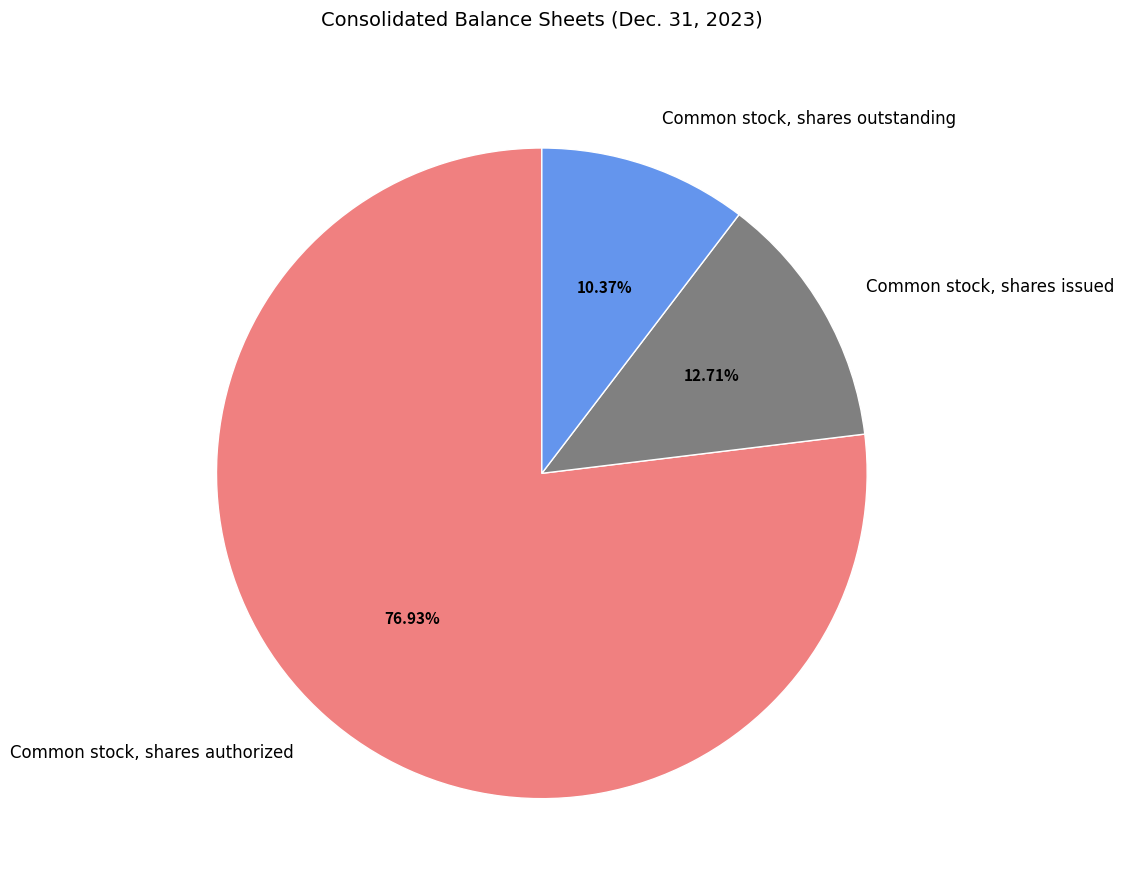

To the nearest percent, what portion does Common stock, shares issued represent?

13%